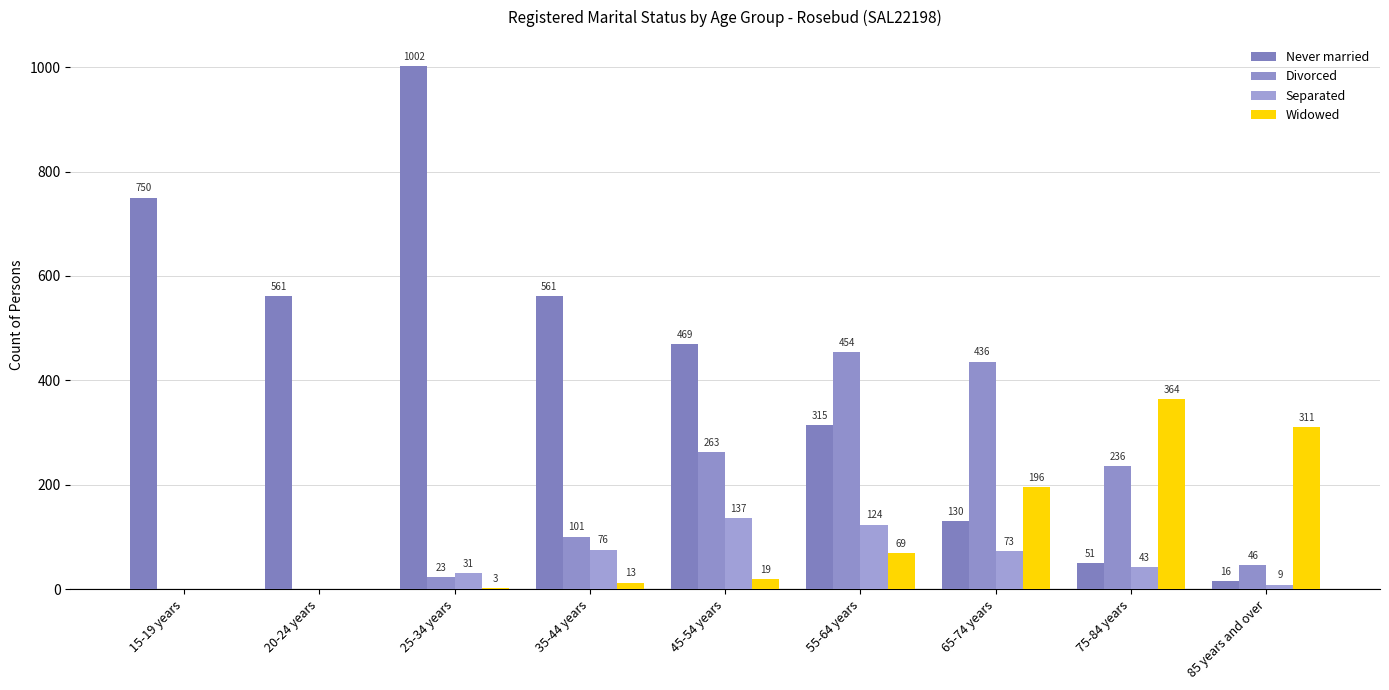

At which label does Never married reach its peak?

25-34 years